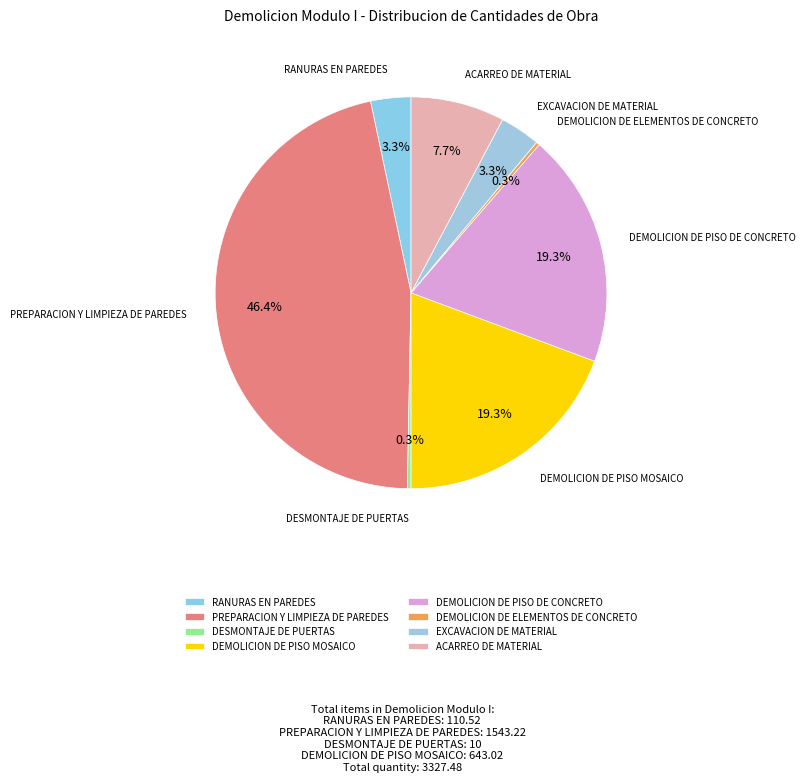

To the nearest percent, what portion does DEMOLICION DE PISO DE CONCRETO represent?

19%